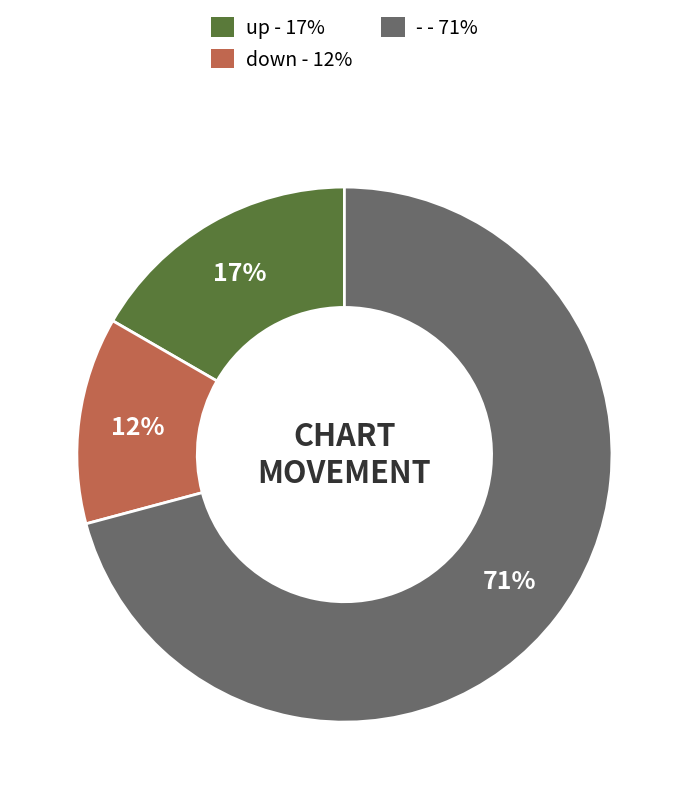

Which has a higher value, down or -?

-